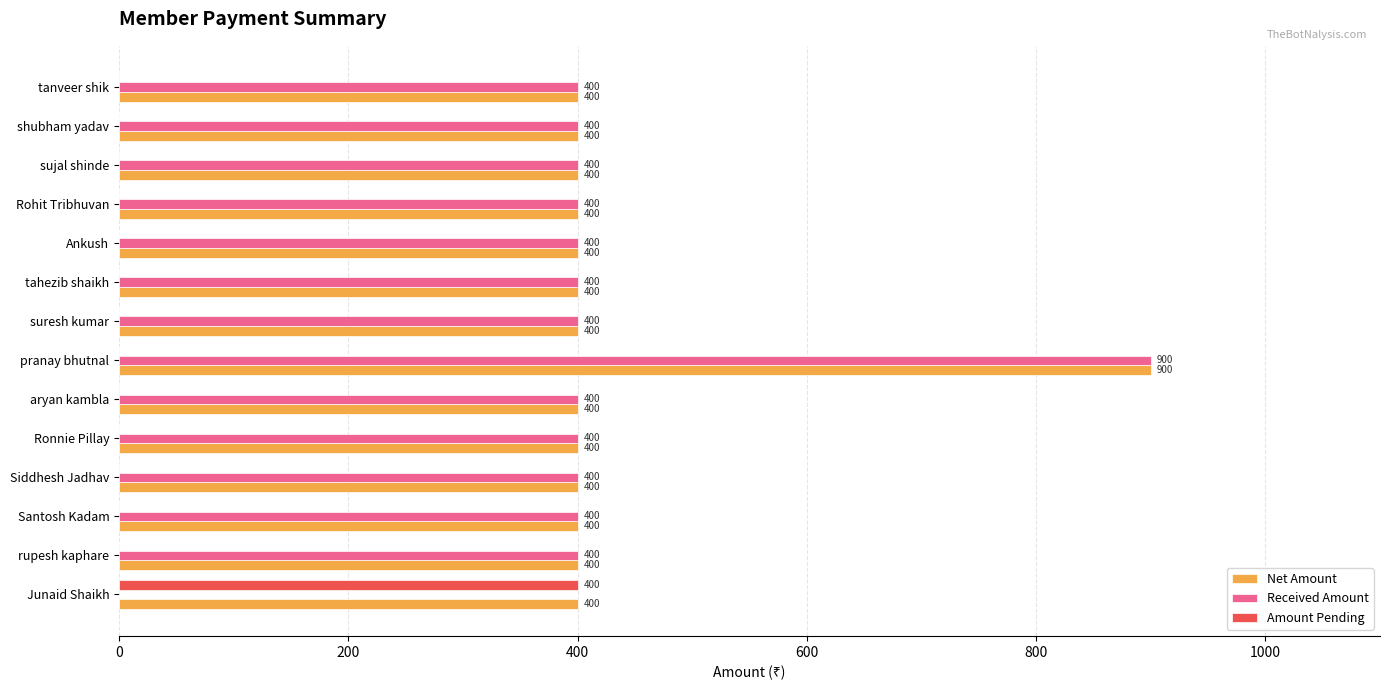

What is the greatest value displayed?

900